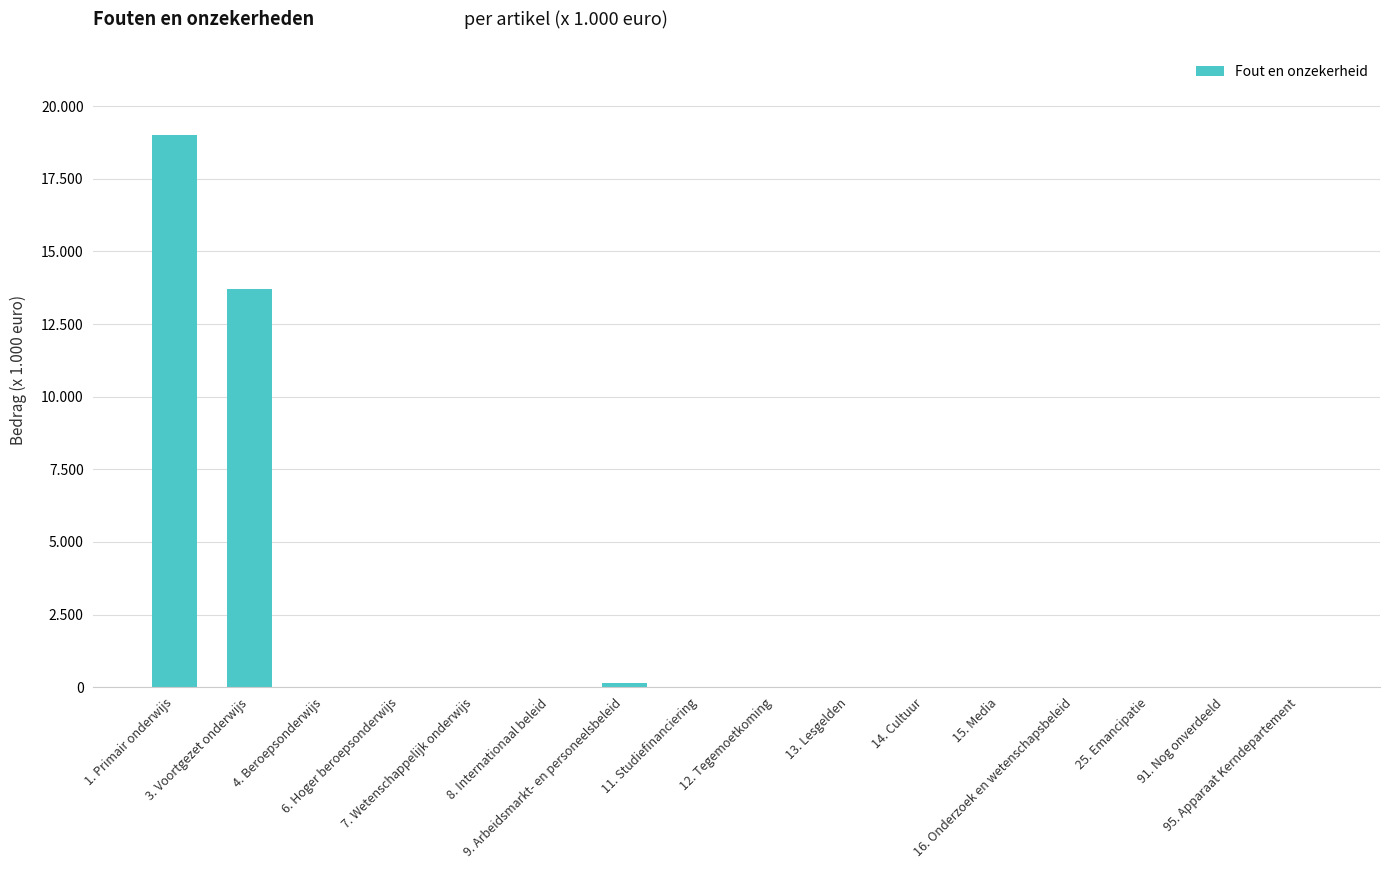

Reading left to right, what are all the values shown in this chart?

1. Primair onderwijs=19013	3. Voortgezet onderwijs=13717	4. Beroepsonderwijs=0	6. Hoger beroepsonderwijs=0	7. Wetenschappelijk onderwijs=0	8. Internationaal beleid=0	9. Arbeidsmarkt- en personeelsbeleid=151	11. Studiefinanciering=0	12. Tegemoetkoming=0	13. Lesgelden=0	14. Cultuur=0	15. Media=0	16. Onderzoek en wetenschapsbeleid=0	25. Emancipatie=0	91. Nog onverdeeld=0	95. Apparaat Kerndepartement=0